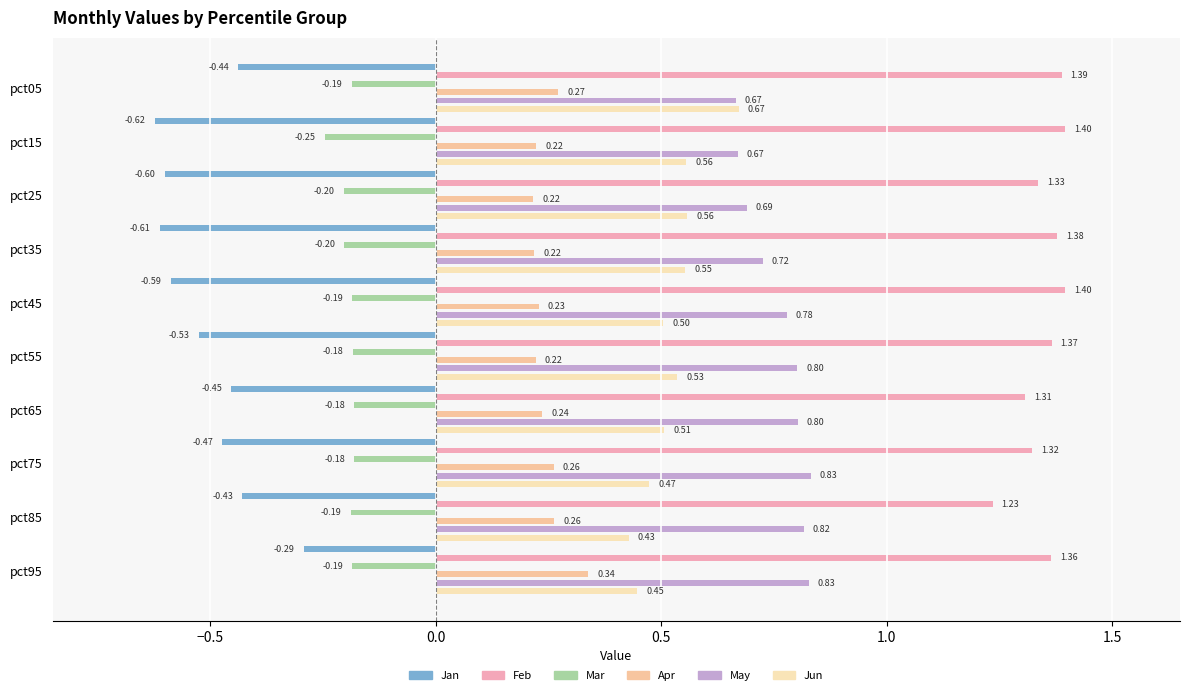

What is the minimum value for Jan?

-0.6